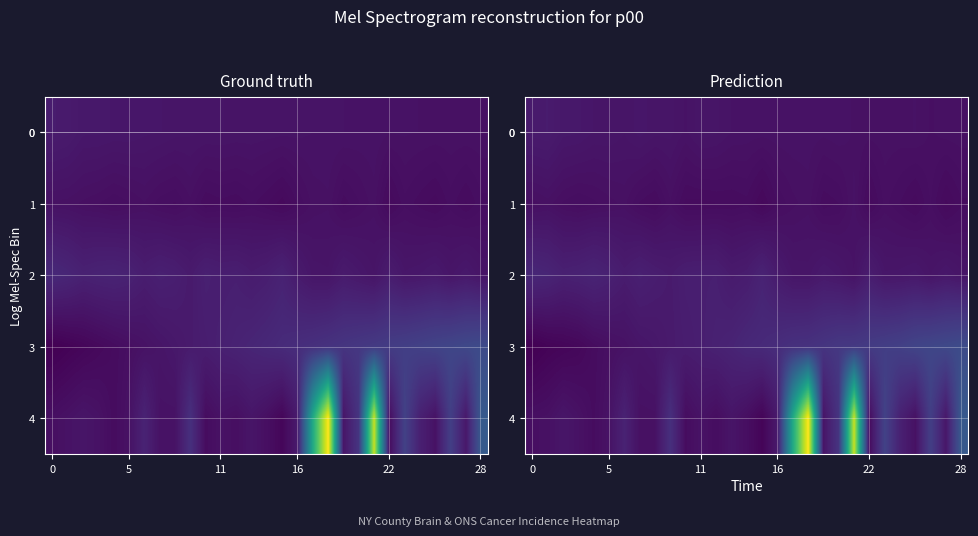

What is the greatest value displayed?

125.0